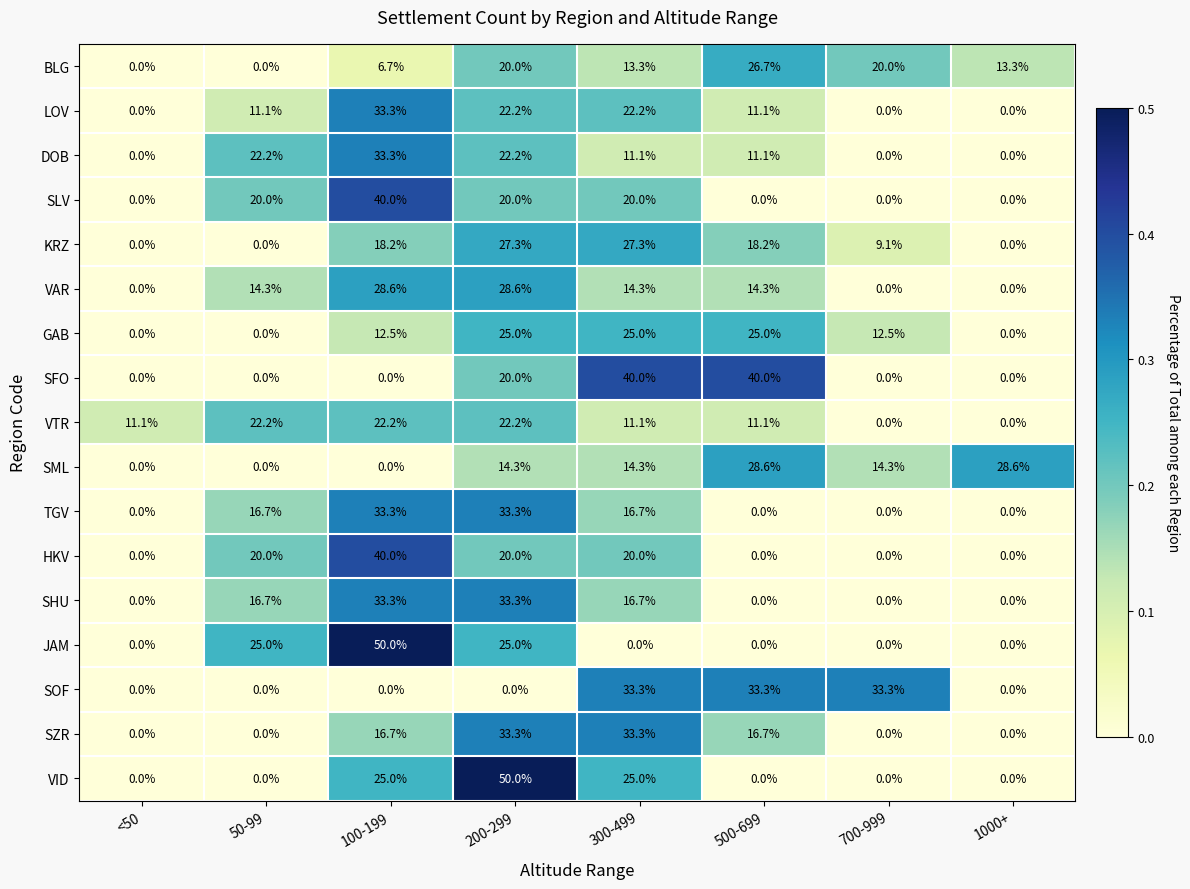

Between 100-199 and 300-499, which series saw the biggest shift?

JAM